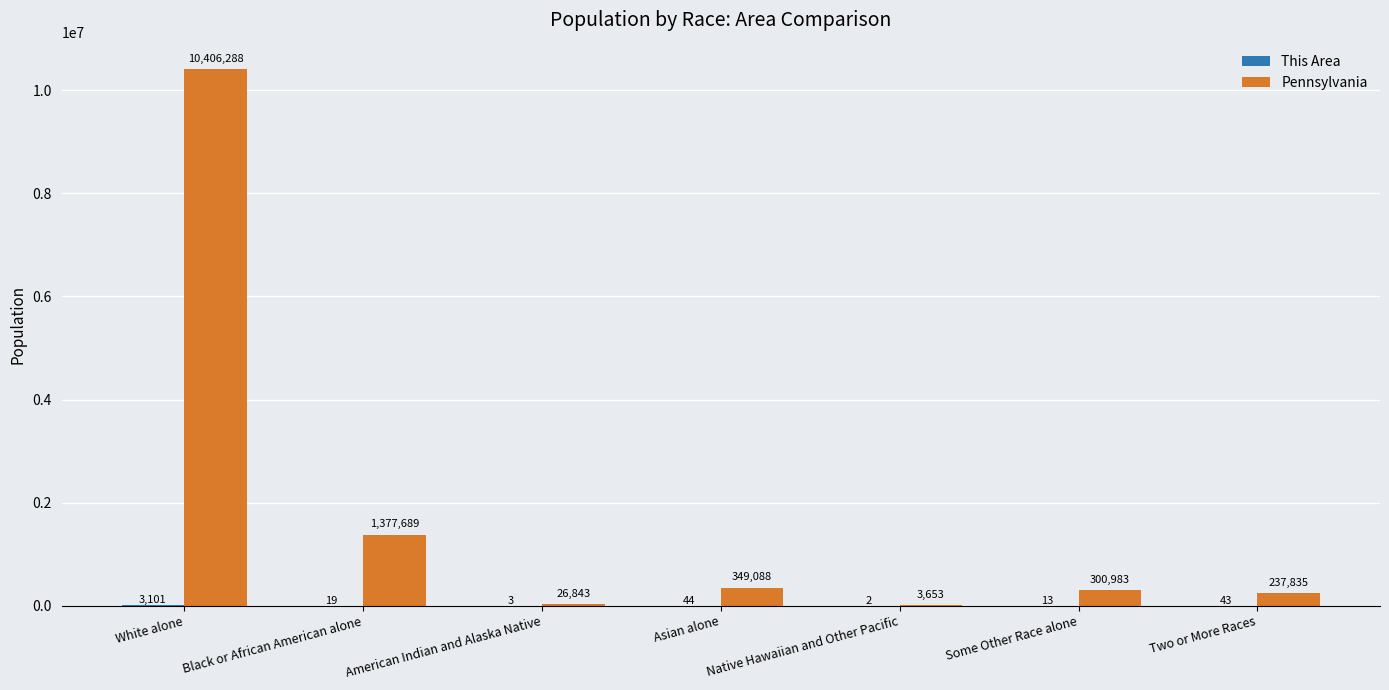

The value of Pennsylvania at American Indian and Alaska Native is 26843. True or false?

True